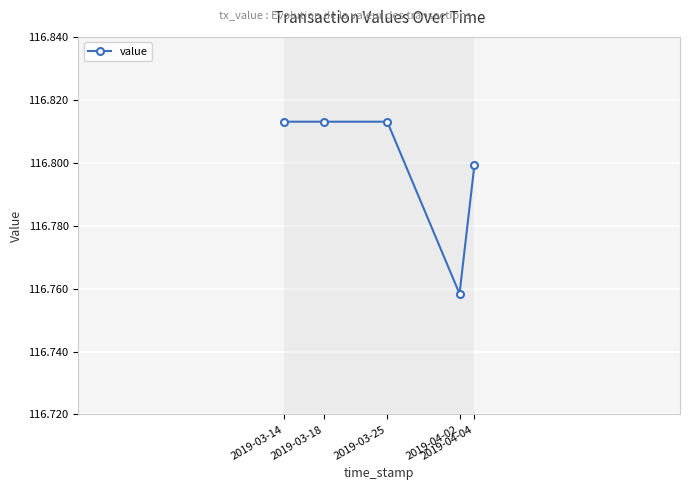

Does the chart display data point markers on the line(s)?

Yes